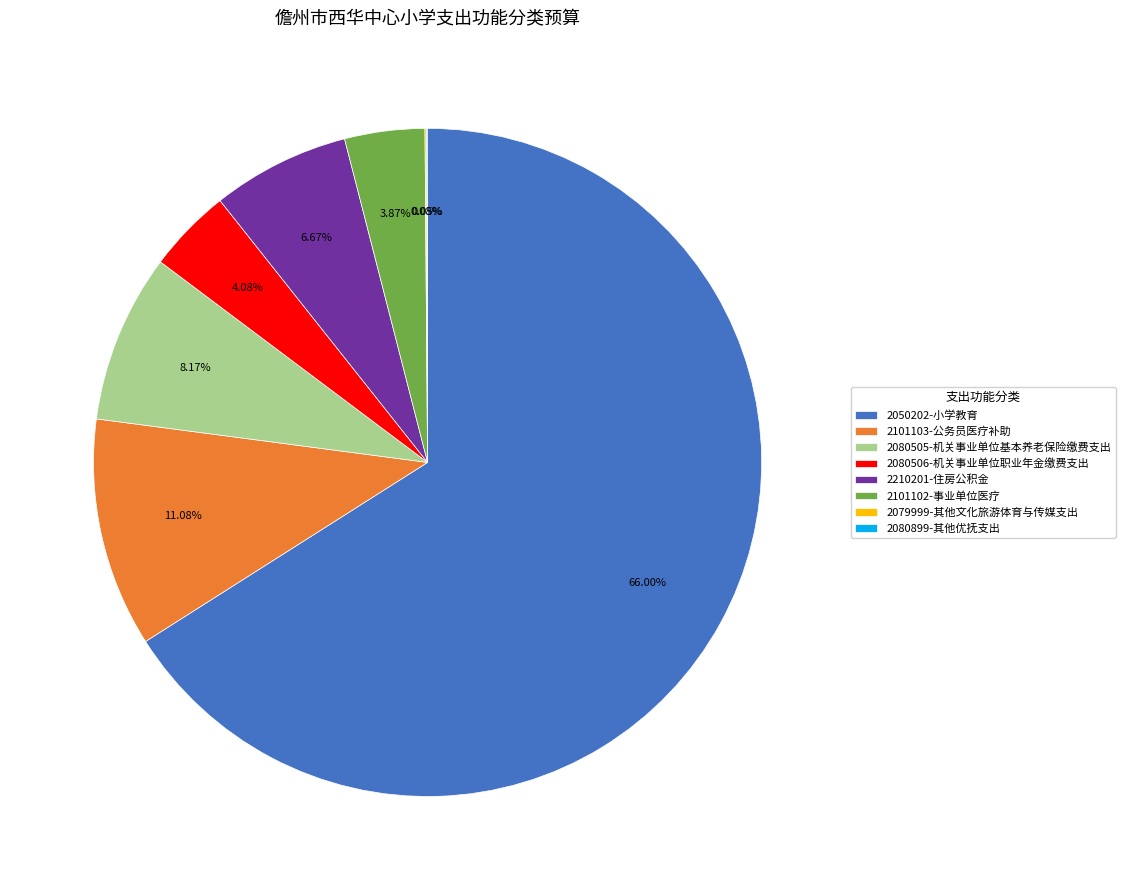

The 2101103-公务员医疗补助 slice represents 11% of the pie. True or false?

True